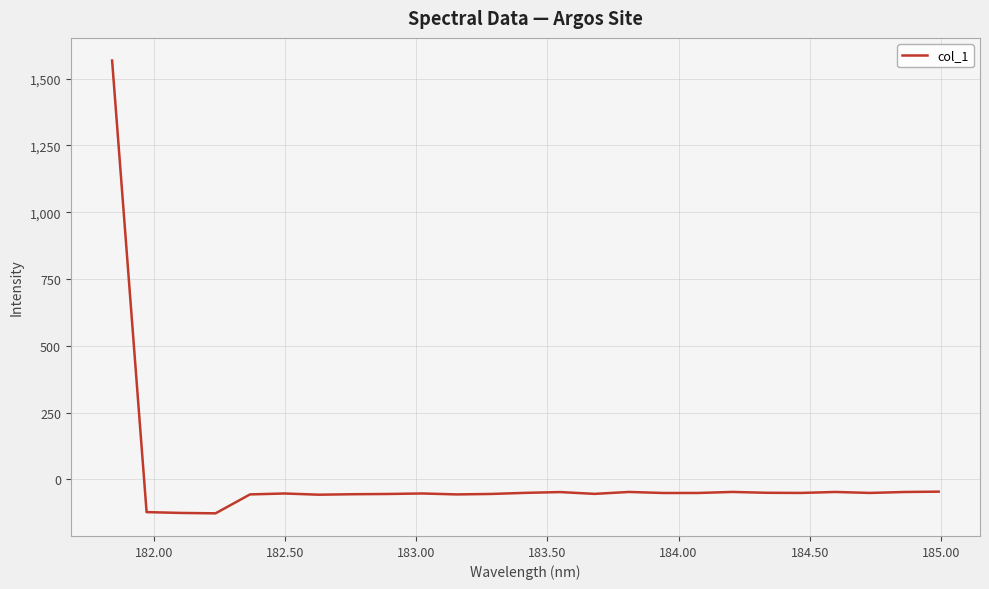

What is the difference between the maximum and minimum values?

1694.3